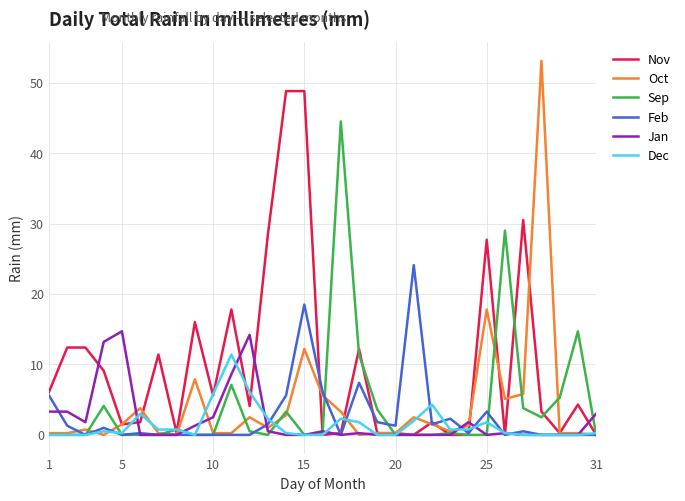

Which series has the largest range (max minus min)?

Oct